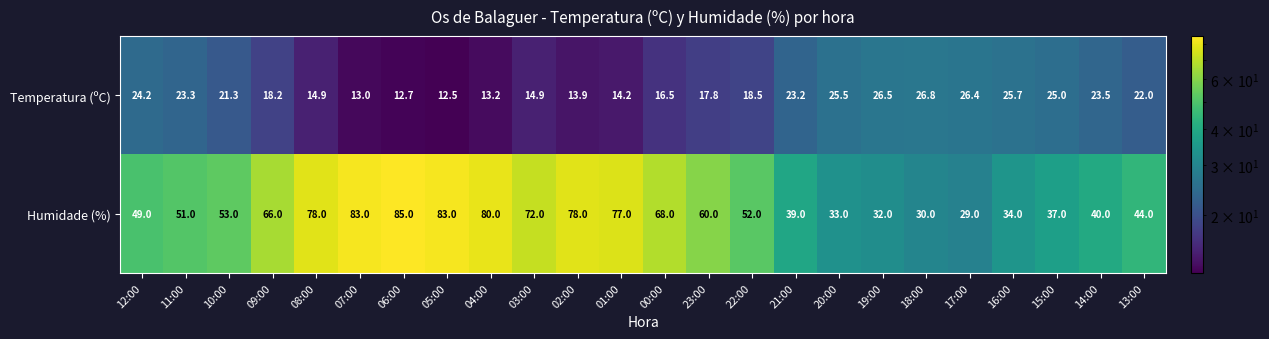

Which series has the largest range (max minus min)?

Humidade (%)